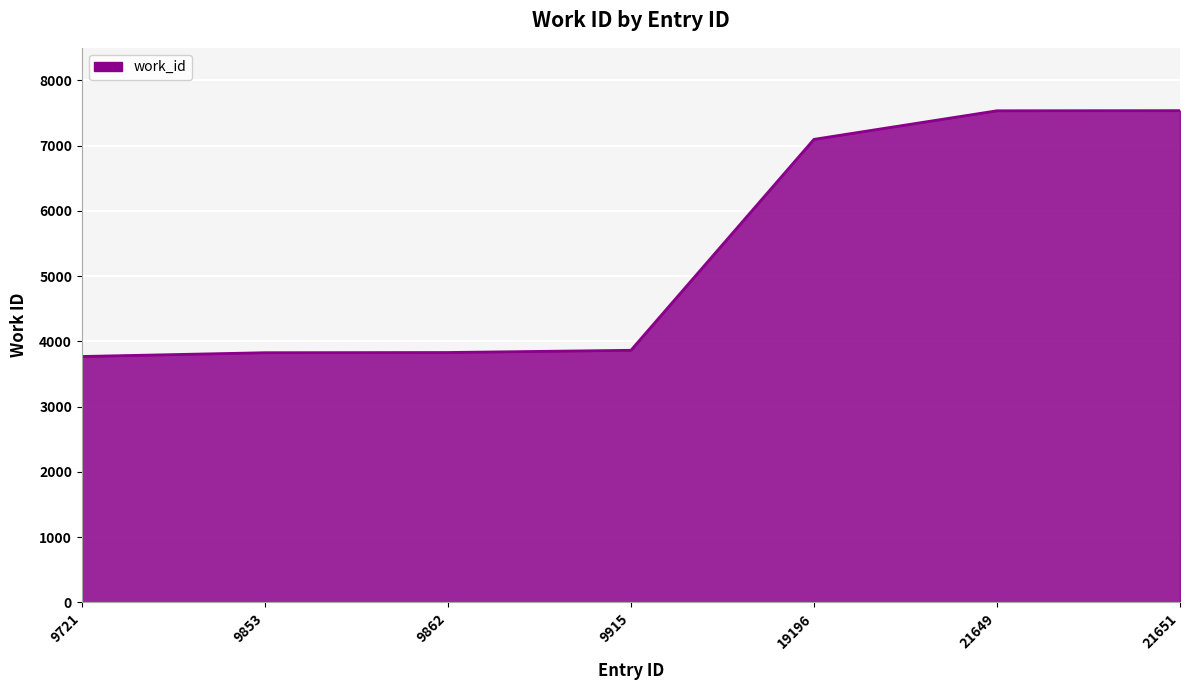

Which has a higher value, 21651 or 9721?

21651